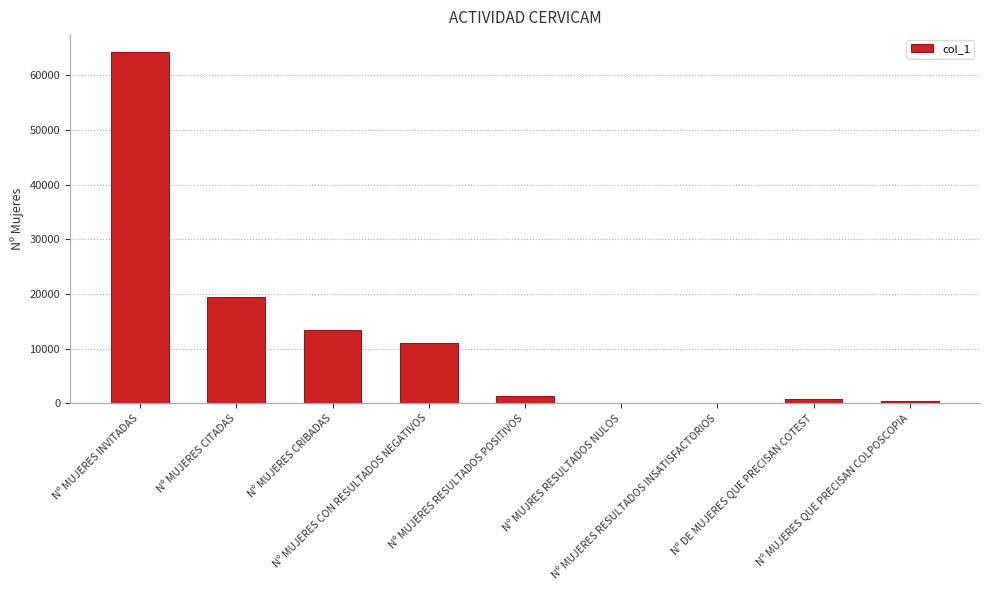

What is the sum of all values?

110679